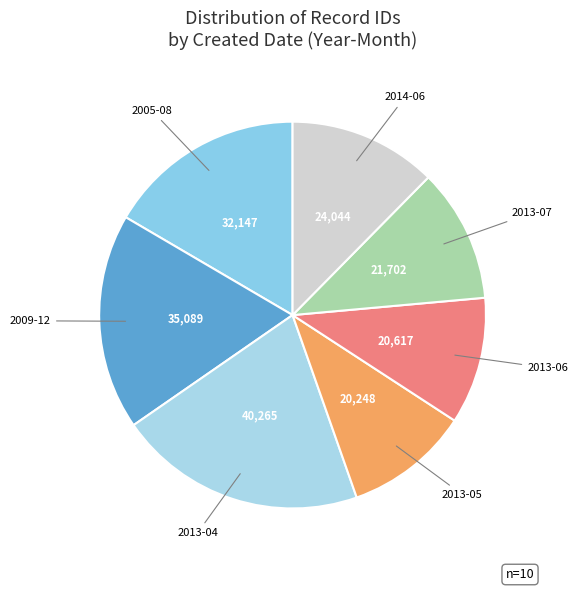

Count the number of slices in the pie.

7